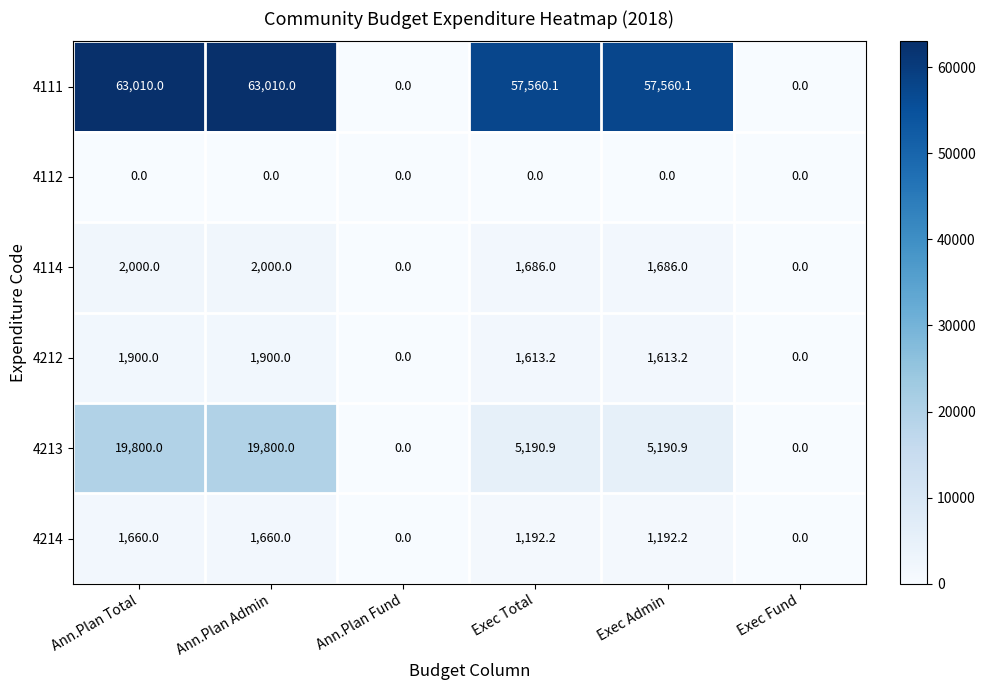

What value does the 4212 series have at Ann.Plan Total?

1900.0